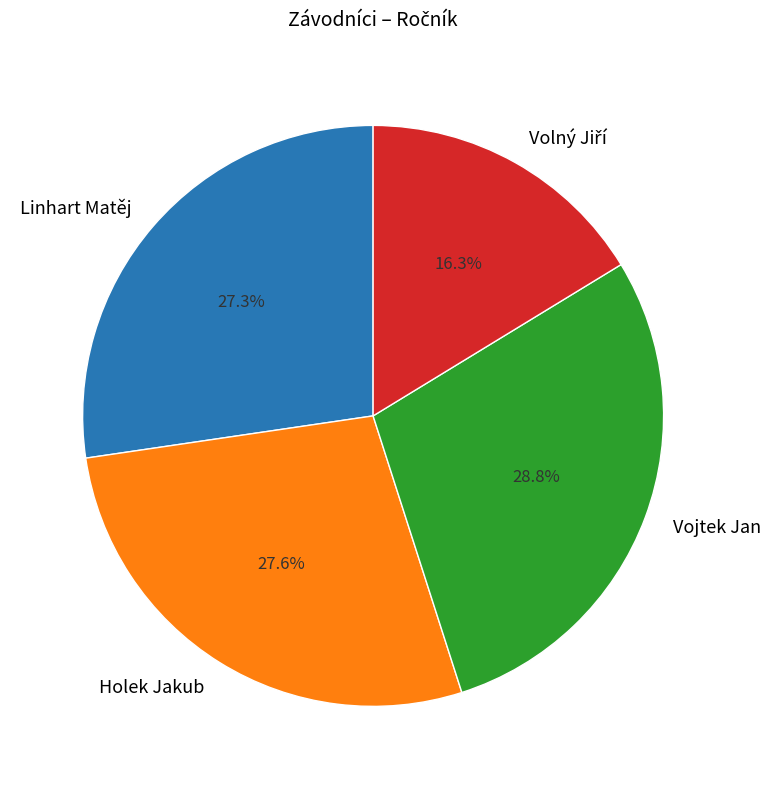

Does any single category account for the majority?

No